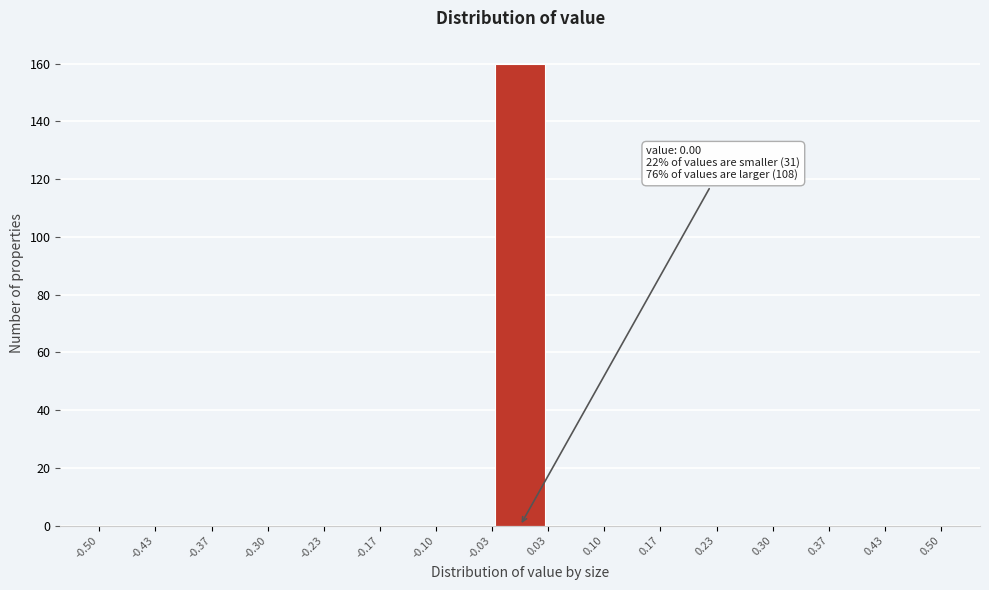

Which range on the x-axis has the tallest bar?

-0.03 to 0.03